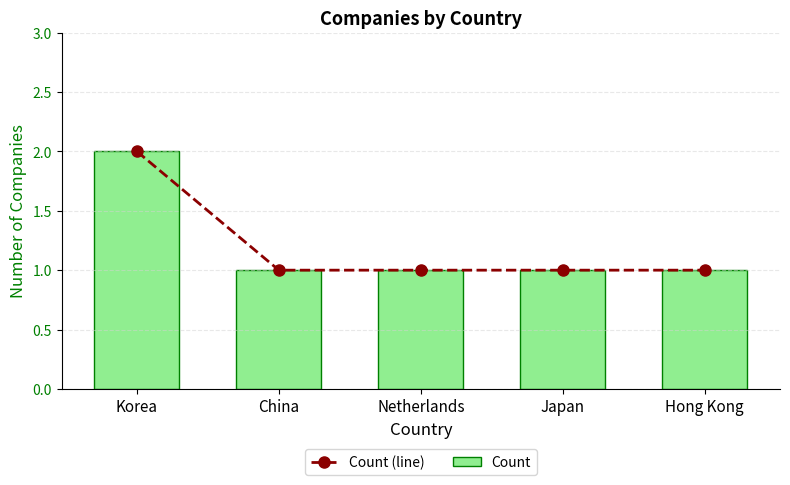

What is the maximum value for Count (line)?

2